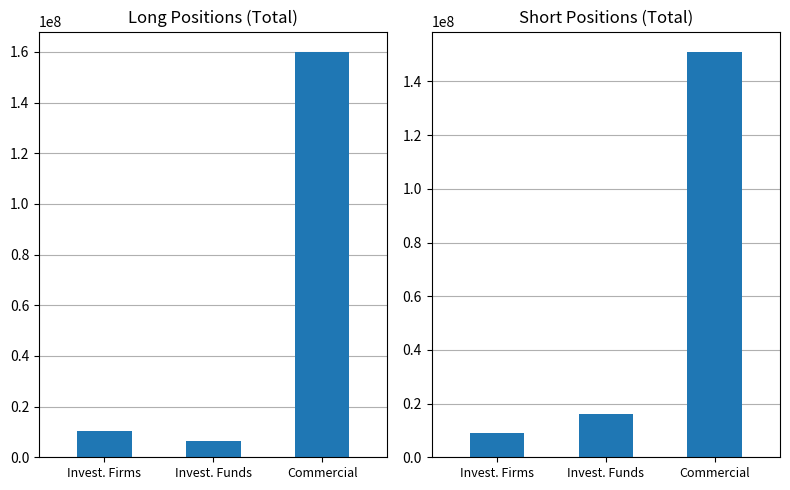

Between Commercial and Invest. Funds, which is larger?

Commercial